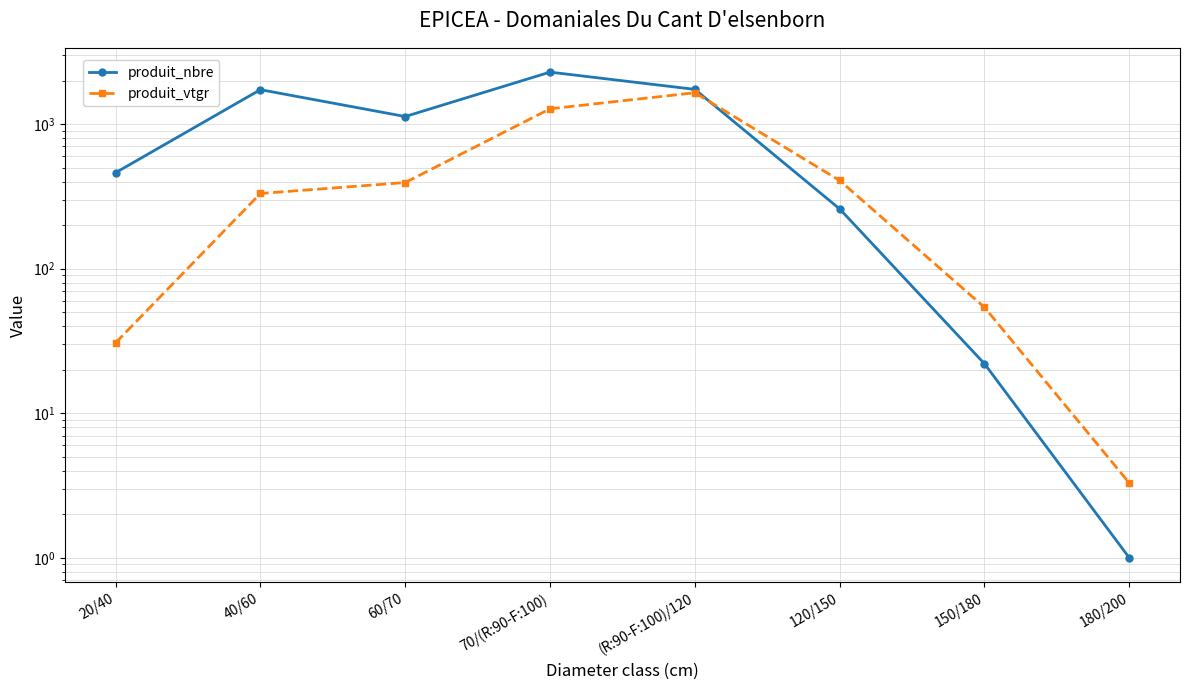

Is it true that produit_vtgr equals 54.0 at 150/180?

True